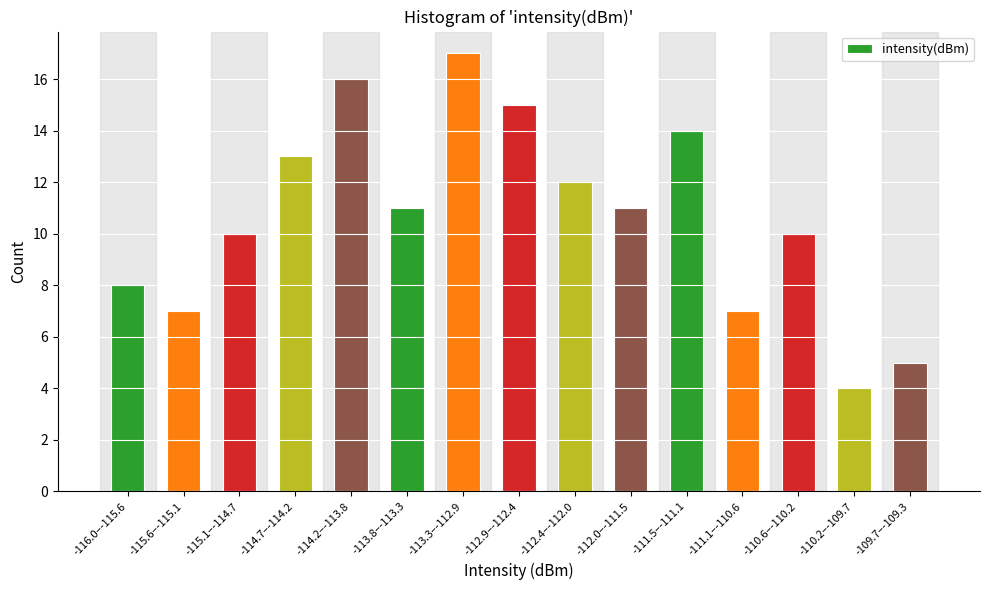

Reading right to left, list all the values displayed in this chart.

-109.7–-109.3=5	-110.2–-109.7=4	-110.6–-110.2=10	-111.1–-110.6=7	-111.5–-111.1=14	-112.0–-111.5=11	-112.4–-112.0=12	-112.9–-112.4=15	-113.3–-112.9=17	-113.8–-113.3=11	-114.2–-113.8=16	-114.7–-114.2=13	-115.1–-114.7=10	-115.6–-115.1=7	-116.0–-115.6=8